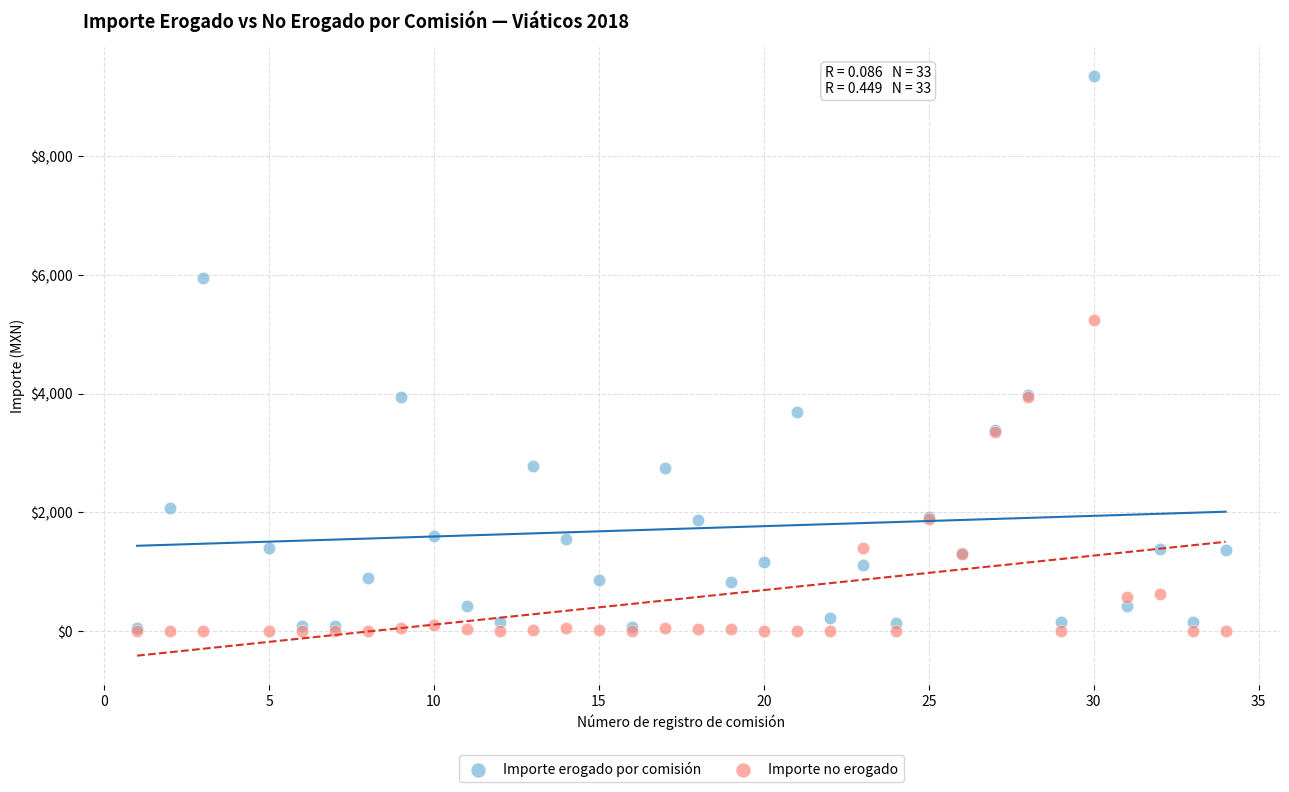

Which series has the largest Y range (max minus min)?

Importe erogado por comisión